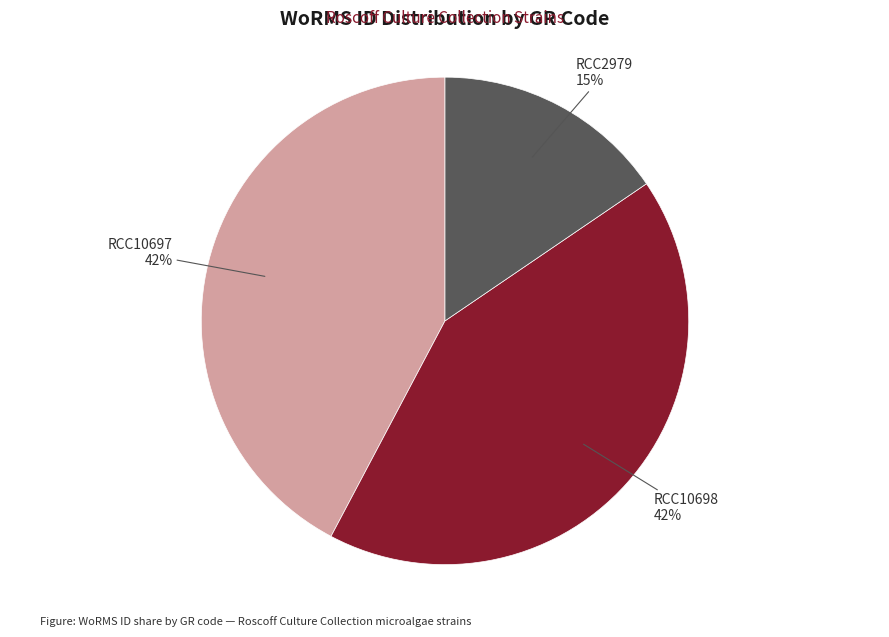

To the nearest percent, what is the average slice percentage?

33%